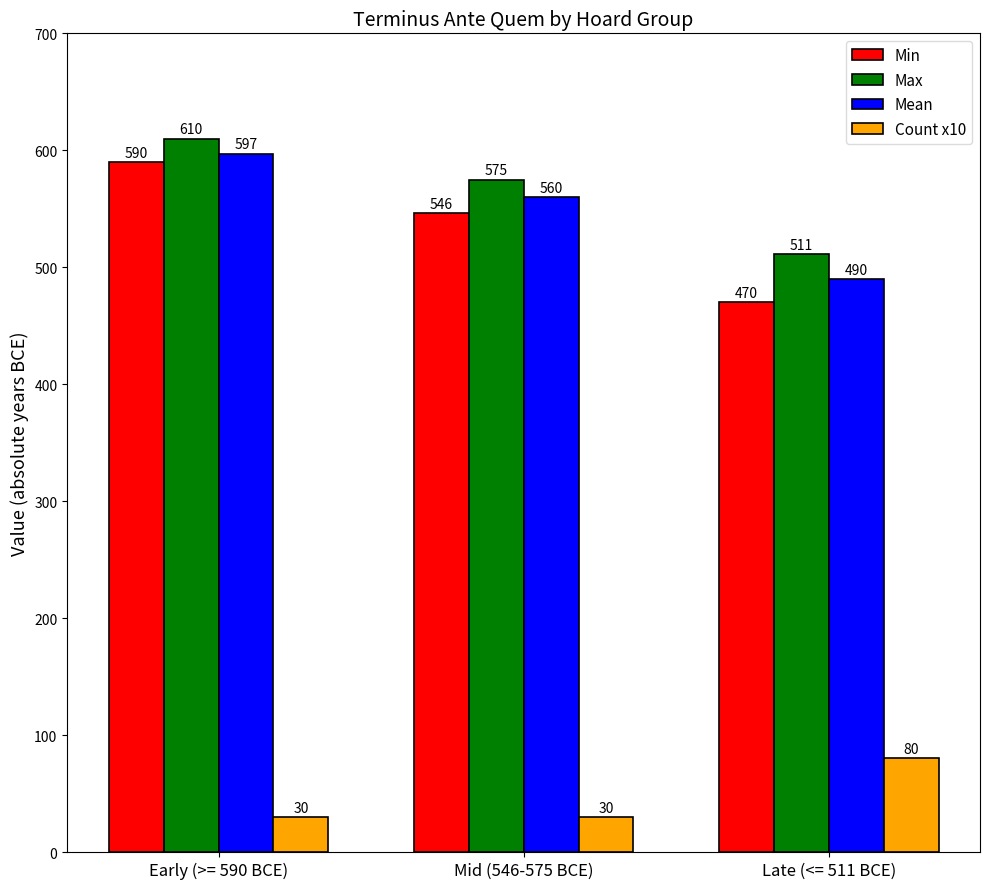

What is the value of the Min bar at the 3rd from the left?

470